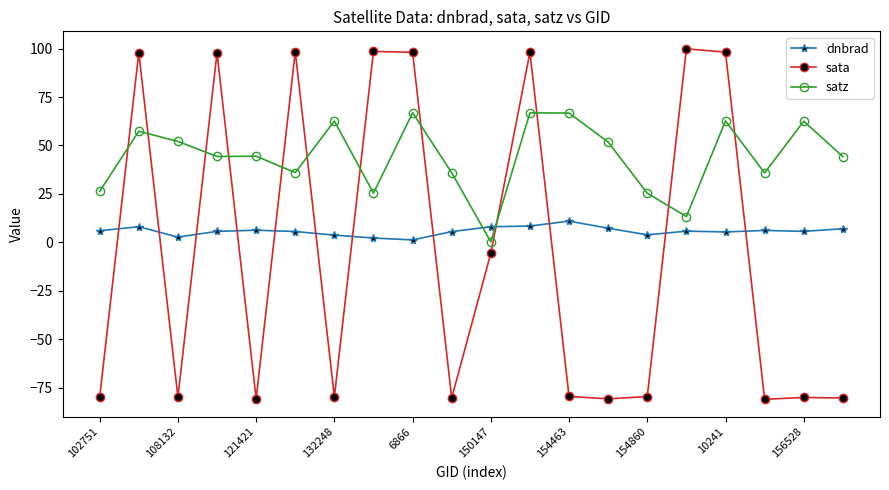

What is the value of the sata point at the 14th from the left?

-80.8